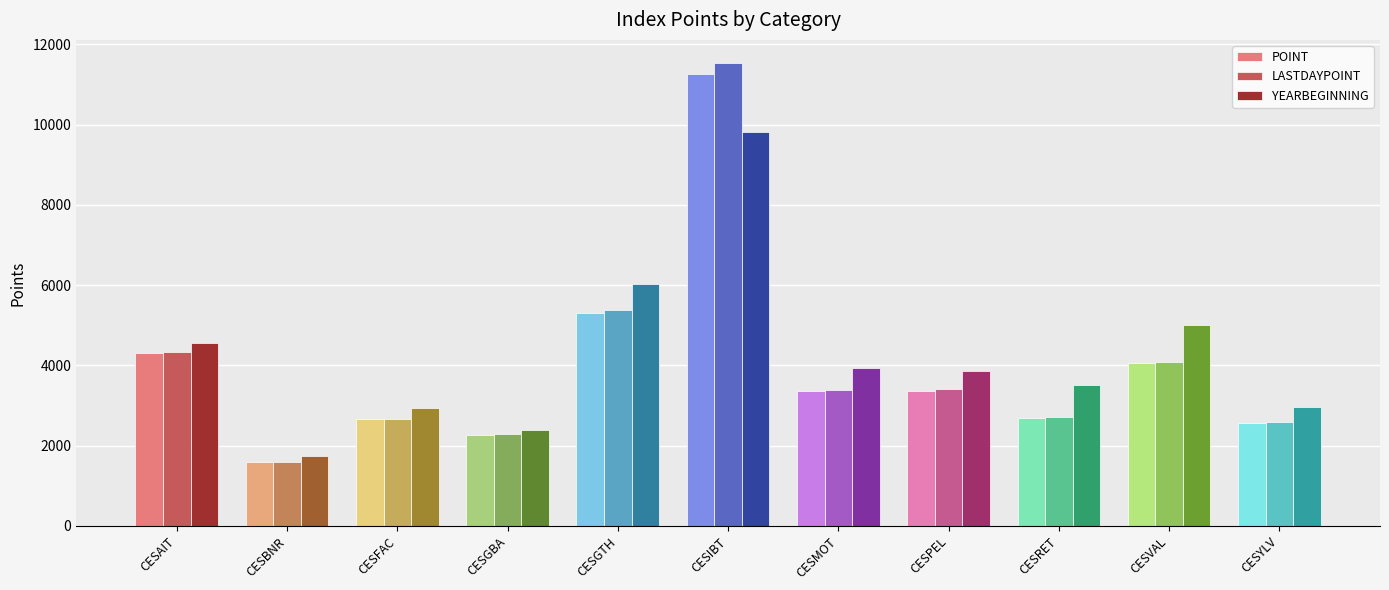

What is the label of the 4th bar from the left?

CESGBA